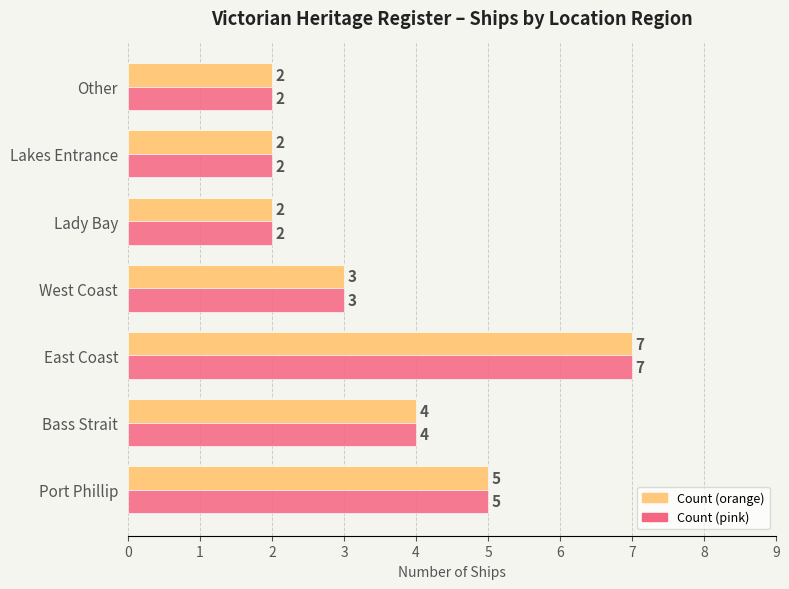

At which category does the chart reach its peak across all series?

East Coast